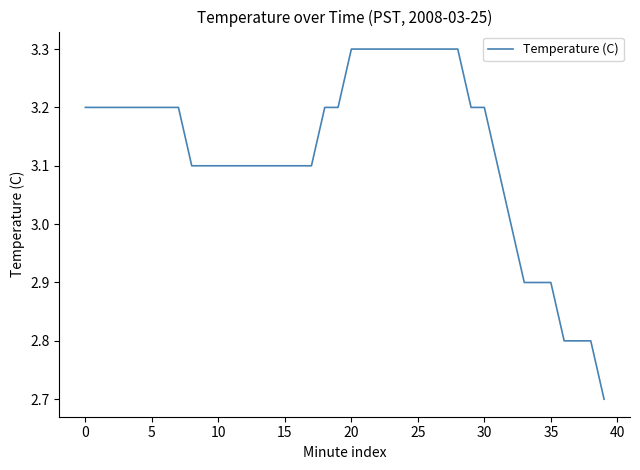

What is the minimum value shown in the chart?

2.7